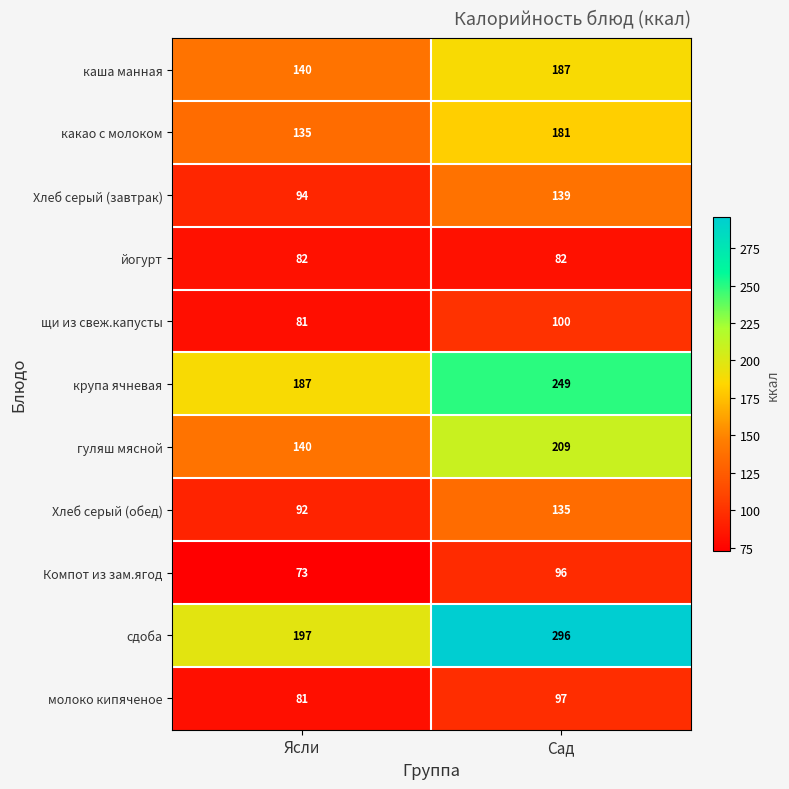

Reading left to right, what are all the values shown in this chart?

каша манная: Ясли=140	Сад=187
какао с молоком: Ясли=135	Сад=181
Хлеб серый (завтрак): Ясли=94	Сад=139
йогурт: Ясли=82	Сад=82
щи из свеж.капусты: Ясли=81	Сад=100
крупа ячневая: Ясли=187	Сад=249
гуляш мясной: Ясли=140	Сад=209
Хлеб серый (обед): Ясли=92	Сад=135
Компот из зам.ягод: Ясли=73	Сад=96
сдоба: Ясли=197	Сад=296
молоко кипяченое: Ясли=81	Сад=97